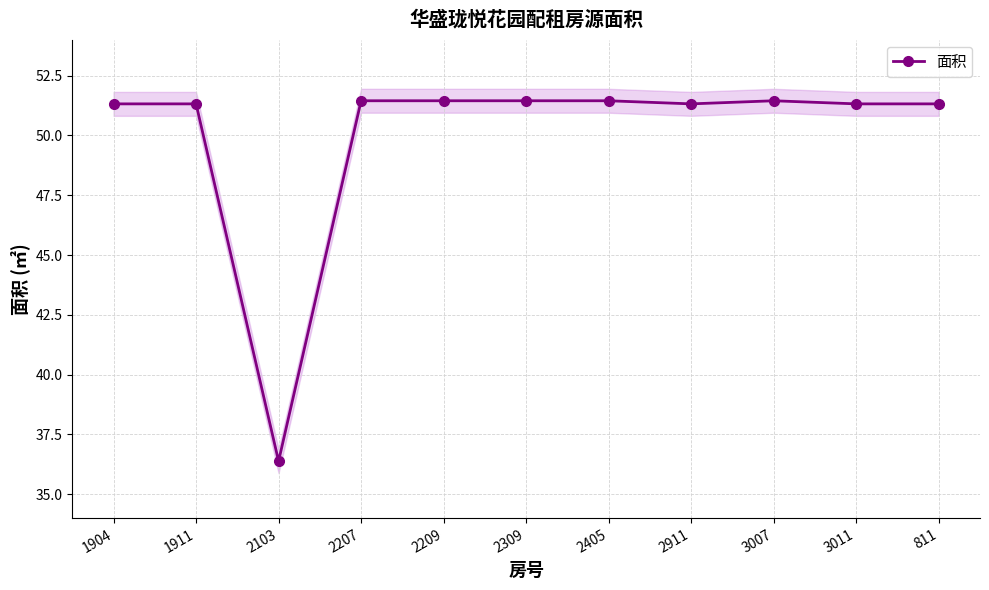

What is the minimum value shown in the chart?

36.4